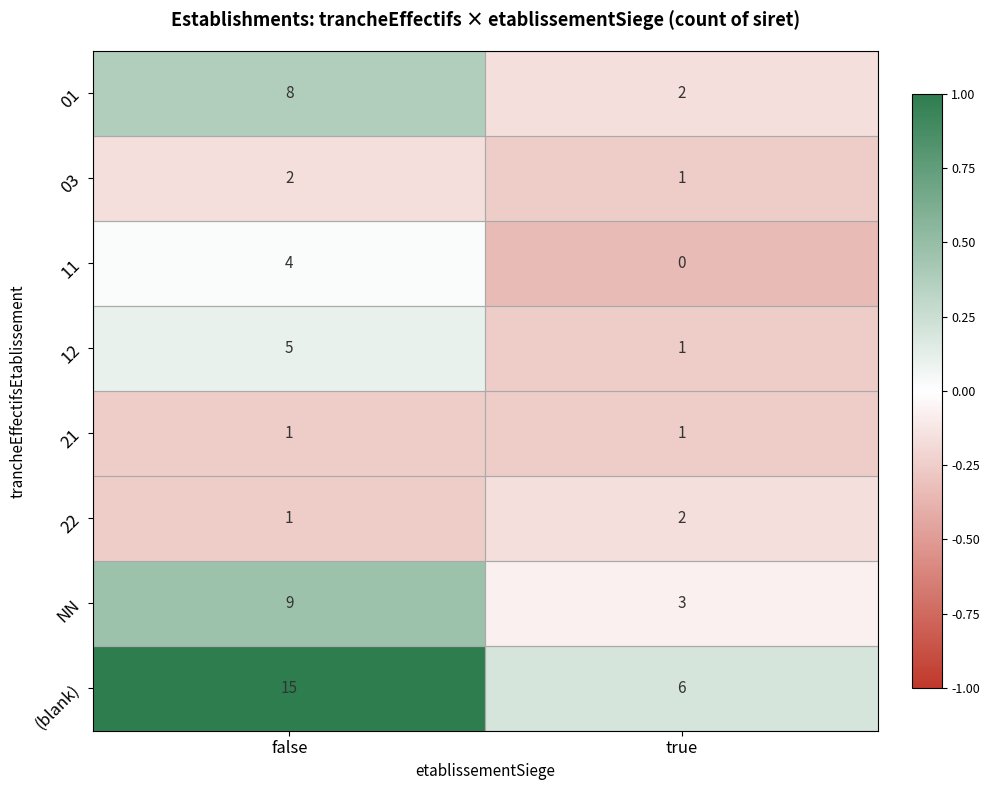

List the labels in order of 22 value, largest first.

true, false